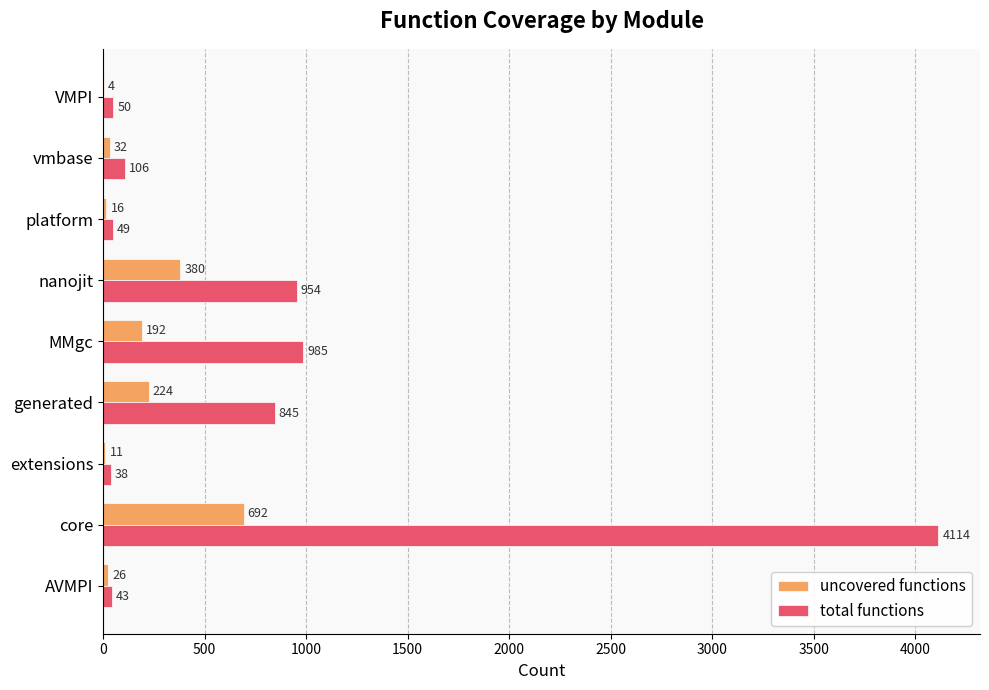

What is the maximum value shown in the chart?

4114